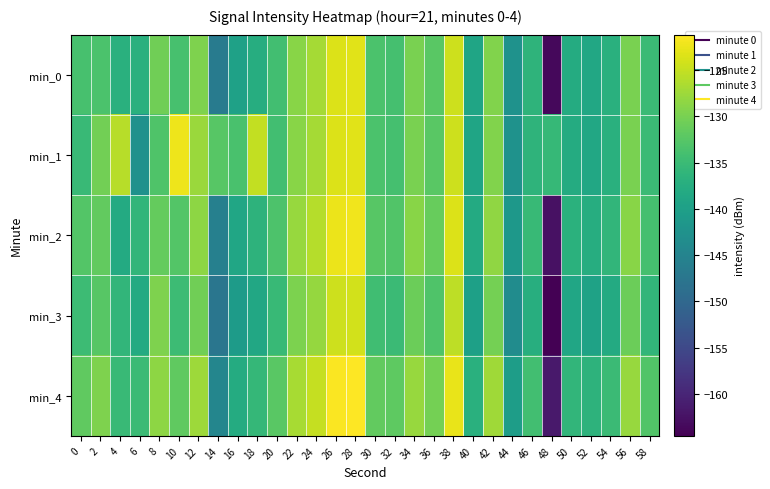

How many series are shown in this chart?

5